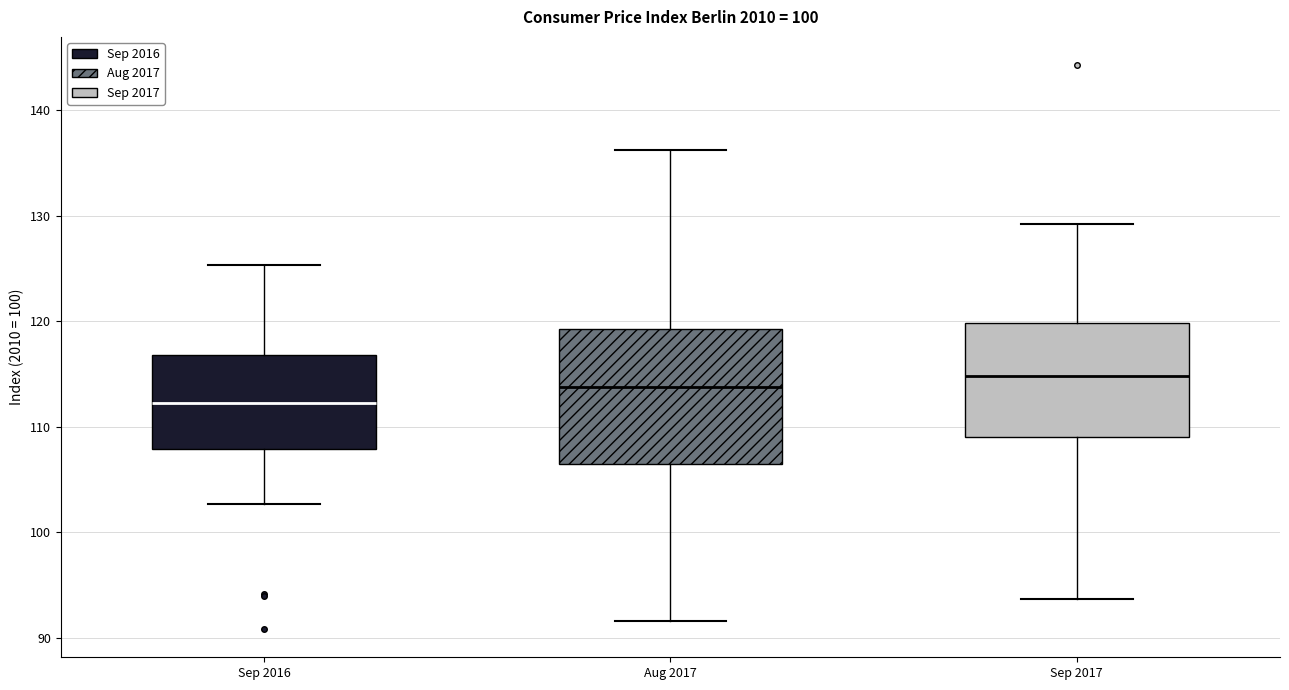

Where is the upper edge of the box for Sep 2016 on the y-axis? The values are not printed on the chart, so give them approximately, as read against the axis.

117